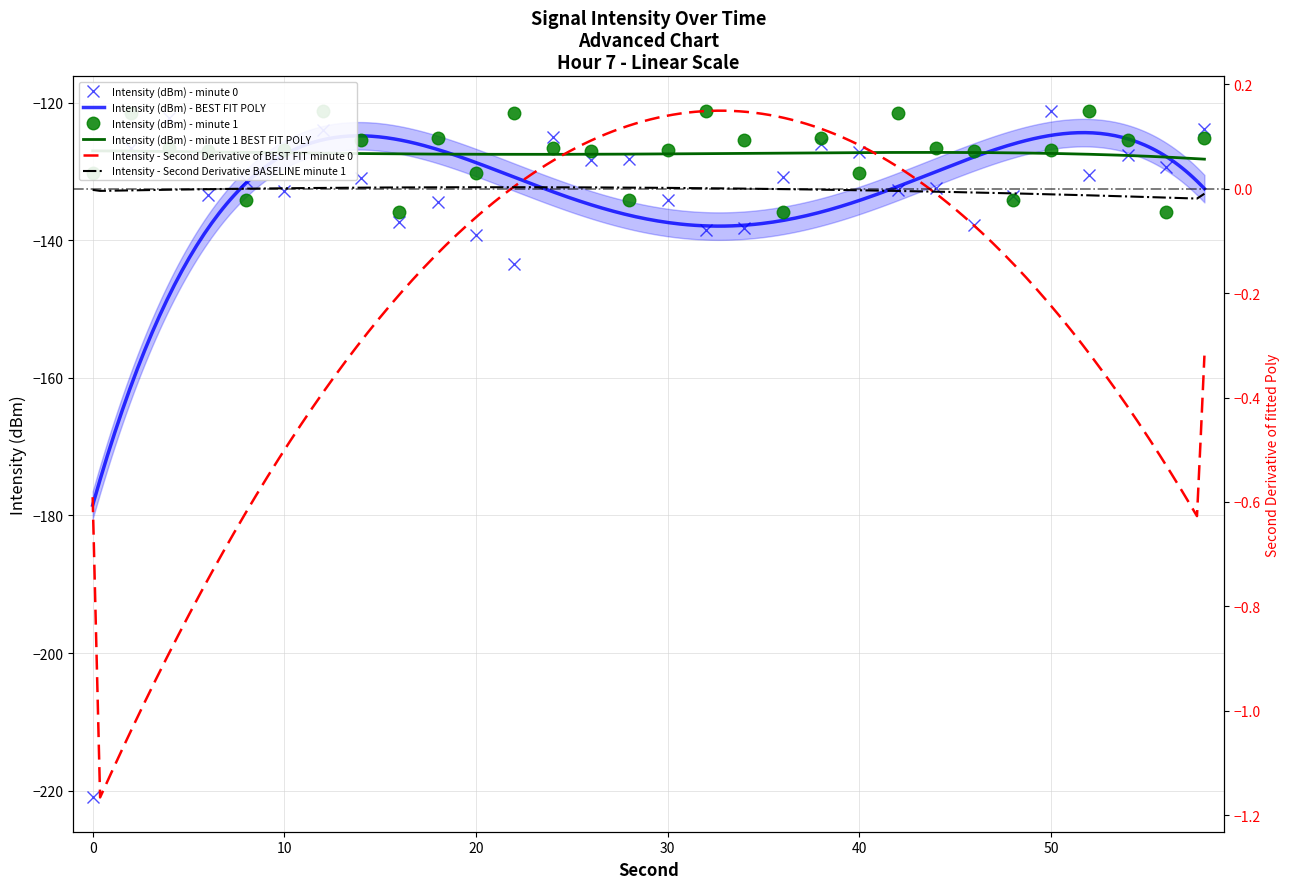

Where does the intensity(dBm) series first go above -130?

2